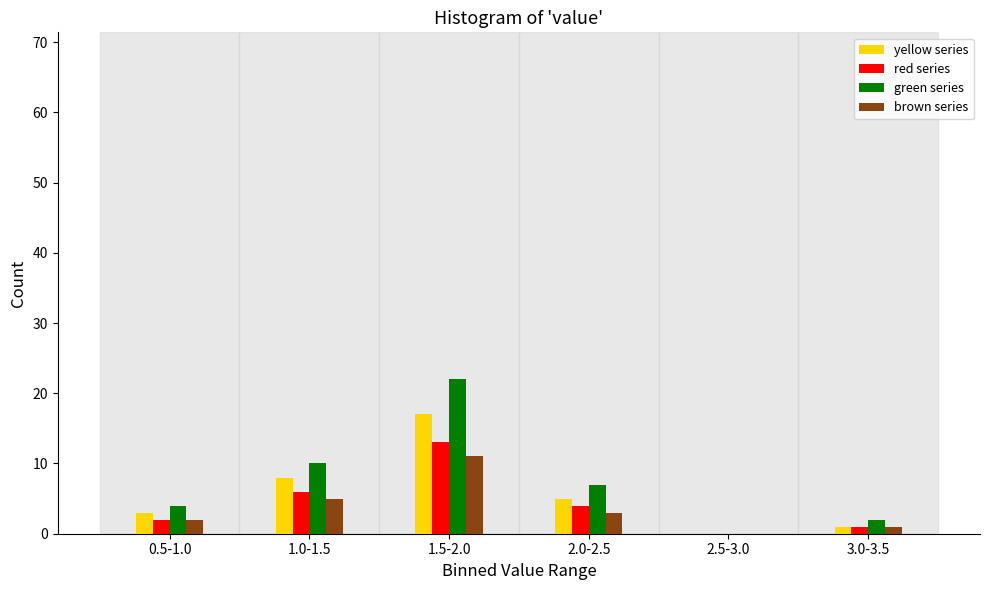

Reading left to right, what are all the values shown in this chart?

yellow series: 0.5-1.0=3	1.0-1.5=8	1.5-2.0=17	2.0-2.5=5	2.5-3.0=0	3.0-3.5=1
red series: 0.5-1.0=2	1.0-1.5=6	1.5-2.0=13	2.0-2.5=4	2.5-3.0=0	3.0-3.5=1
green series: 0.5-1.0=4	1.0-1.5=10	1.5-2.0=22	2.0-2.5=7	2.5-3.0=0	3.0-3.5=2
brown series: 0.5-1.0=2	1.0-1.5=5	1.5-2.0=11	2.0-2.5=3	2.5-3.0=0	3.0-3.5=1